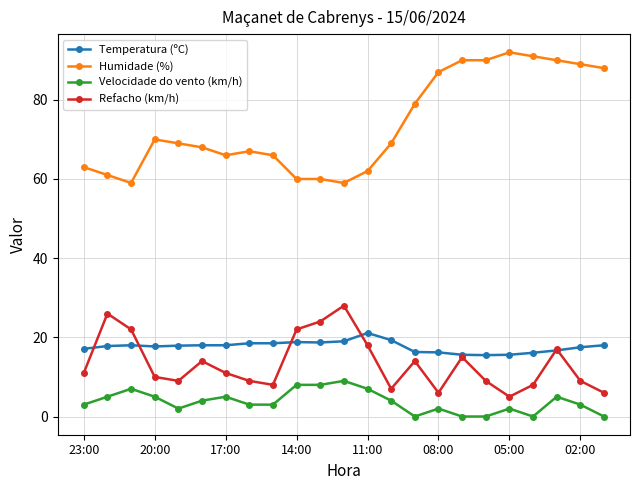

What is the lowest value of the Refacho (km/h) series?

5.0